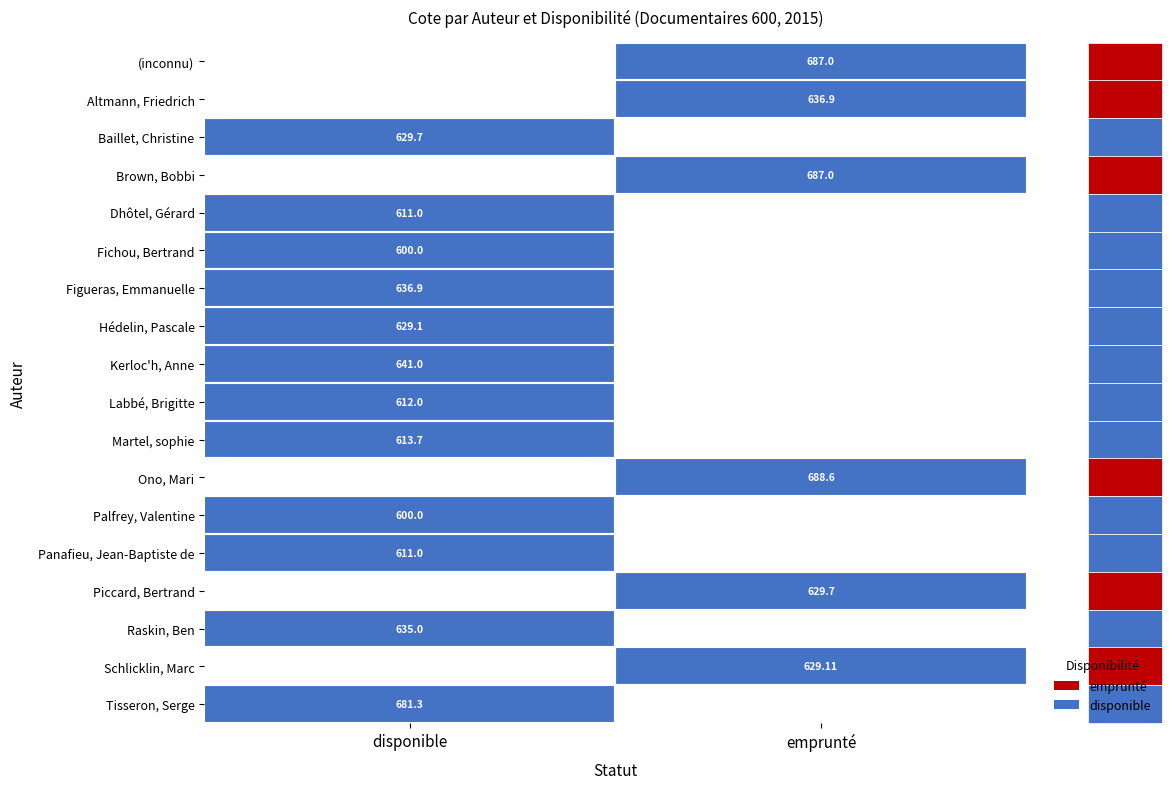

Is the value of Tisseron, Serge at disponible greater than the value of Altmann, Friedrich at emprunté?

Yes